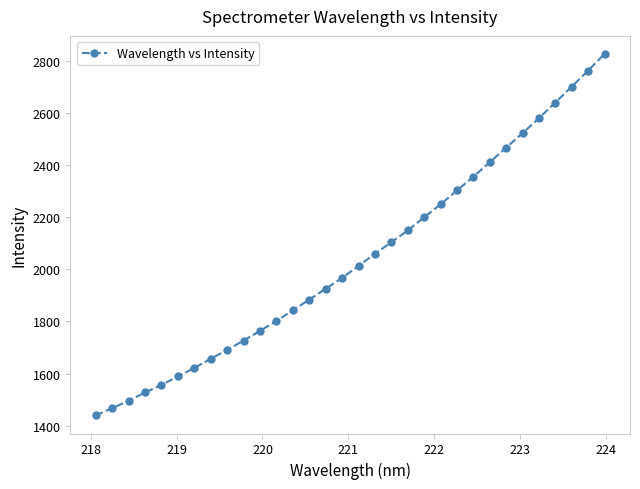

What is the minimum value shown in the chart?

1439.5